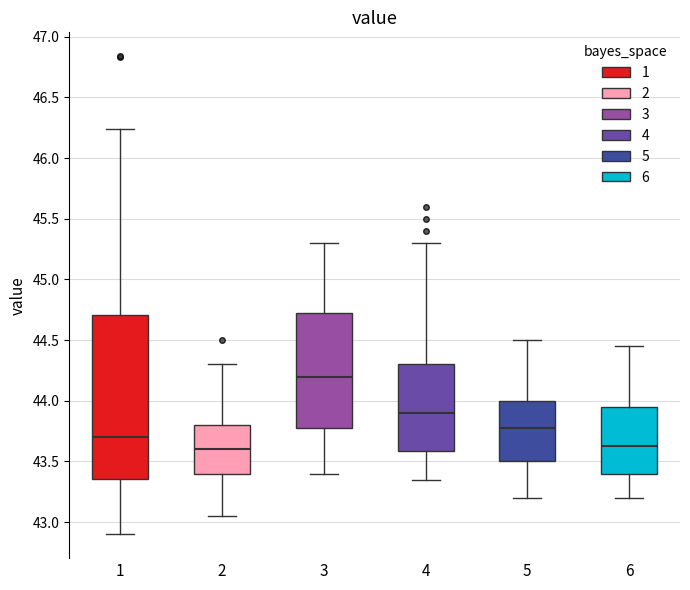

Reading left to right, transcribe this box plot: for each box, give where its median line is, the range the box spans, and where its two whiskers end, as read against the y-axis. The values are not printed on the chart, so give them approximately, as read against the axis.

1: median 43.70, box 43.35 to 44.70, whiskers 42.90 to 46.25
2: median 43.60, box 43.40 to 43.80, whiskers 43.05 to 44.30
3: median 44.20, box 43.80 to 44.75, whiskers 43.40 to 45.30
4: median 43.90, box 43.60 to 44.30, whiskers 43.35 to 45.30
5: median 43.80, box 43.50 to 44.00, whiskers 43.20 to 44.50
6: median 43.65, box 43.40 to 43.95, whiskers 43.20 to 44.45